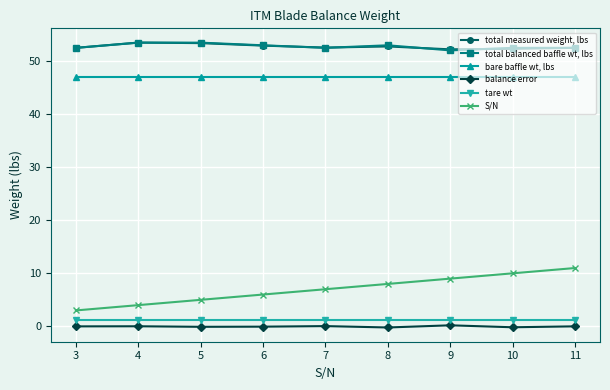

Is the value of total balanced baffle wt, lbs at 11 greater than the value of S/N at 6?

Yes